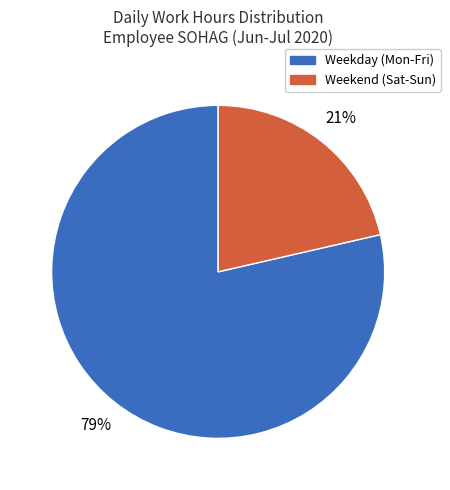

Is there any slice that represents more than half of the pie?

Yes